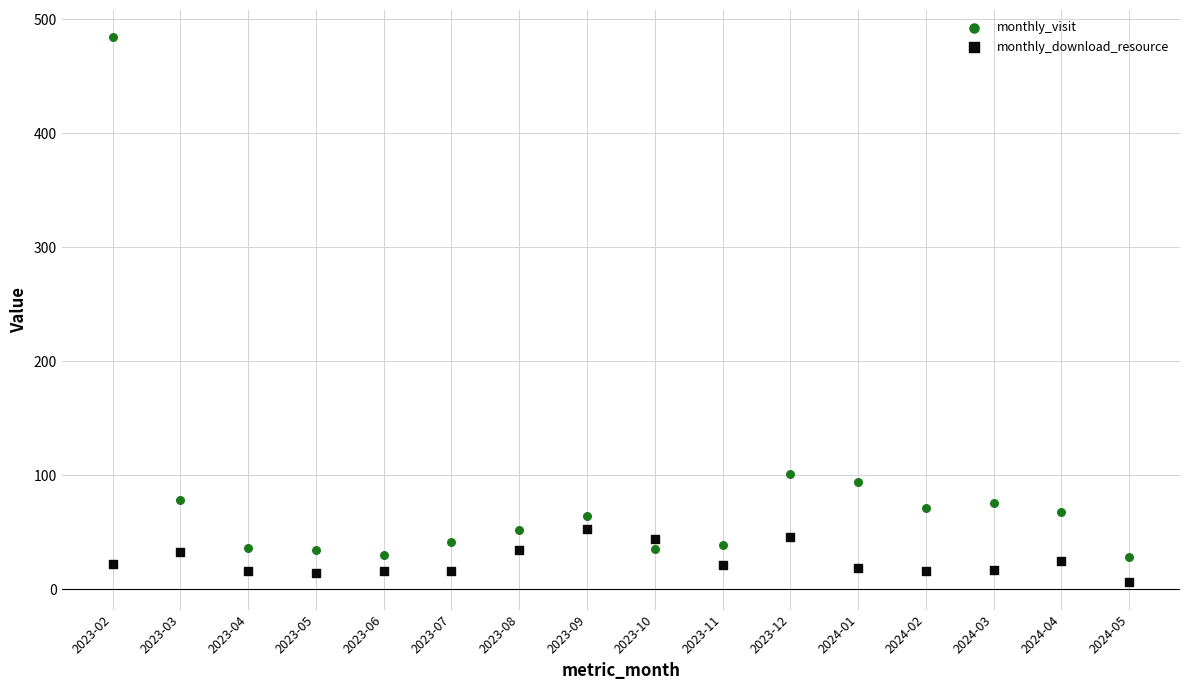

Across all series, what Y value is closest to 245?

101